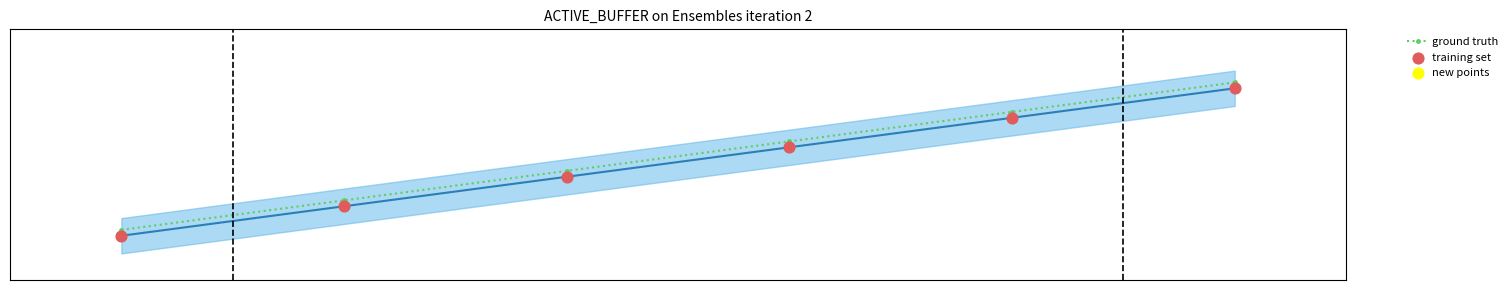

Which series reaches the maximum Y coordinate?

ground truth